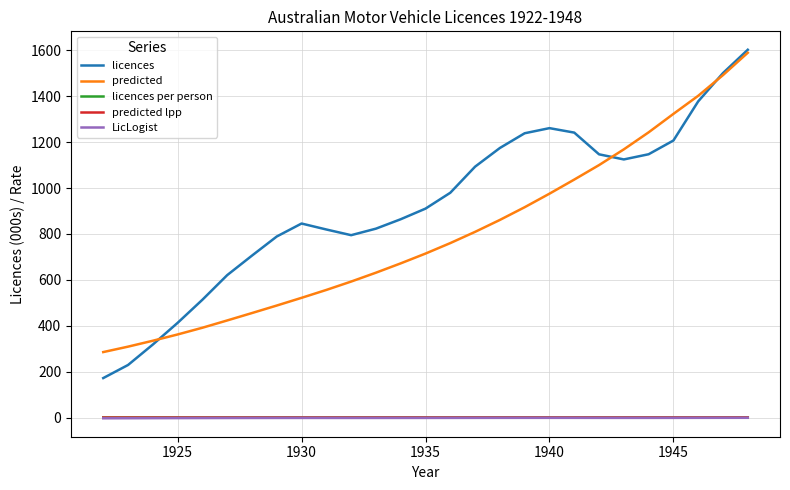

Which series has the largest total across all categories?

licences